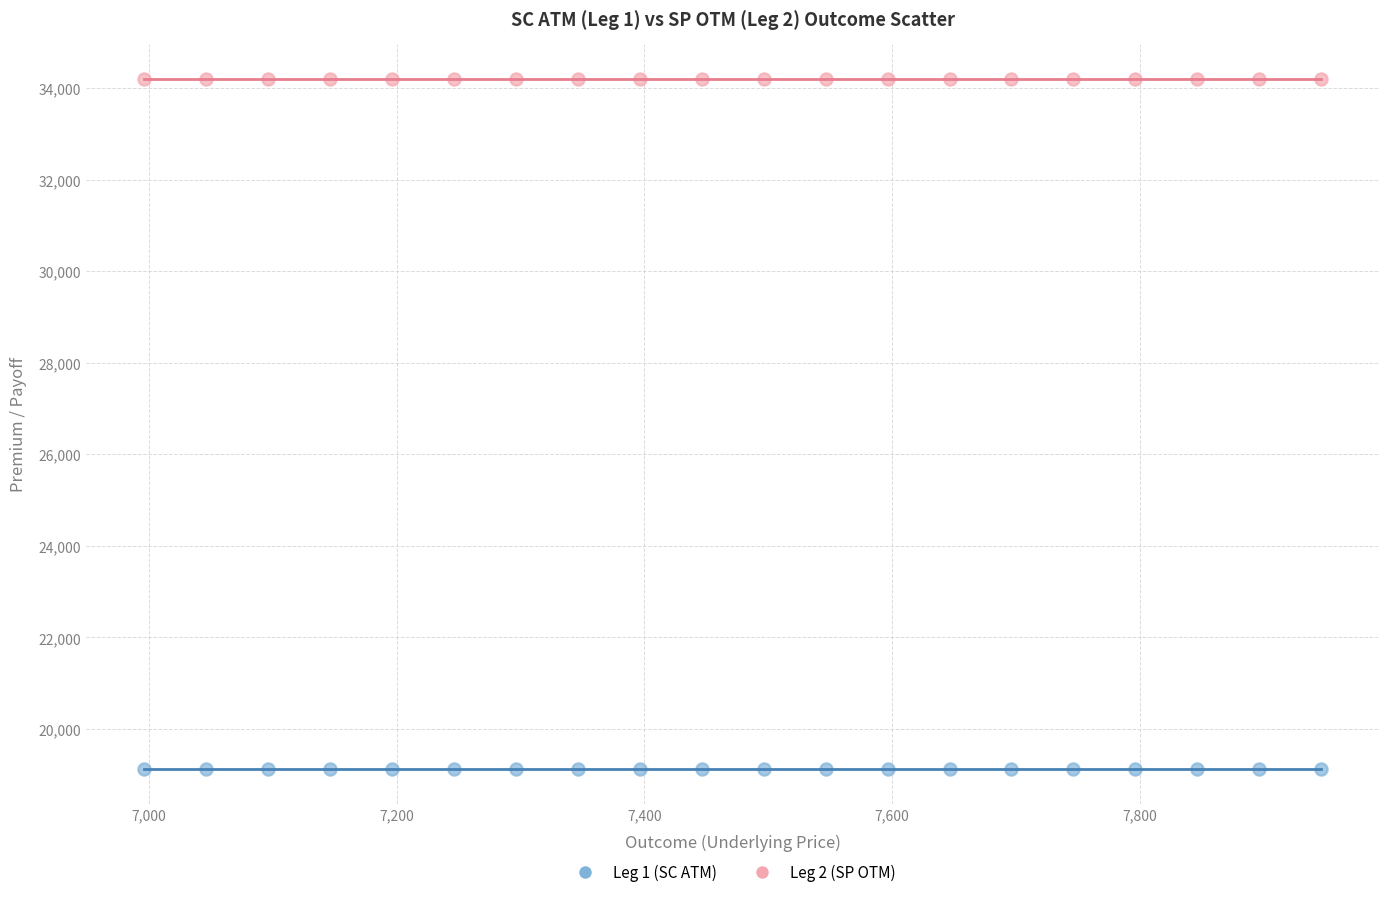

Which series contains the lowest Y value?

Leg 1 (SC ATM)